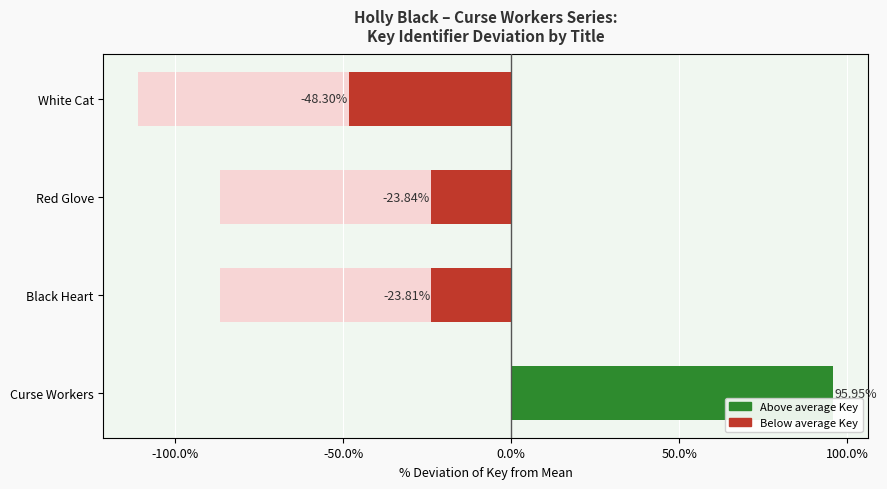

How many data points in Key deviation from mean (%) are above -23?

1